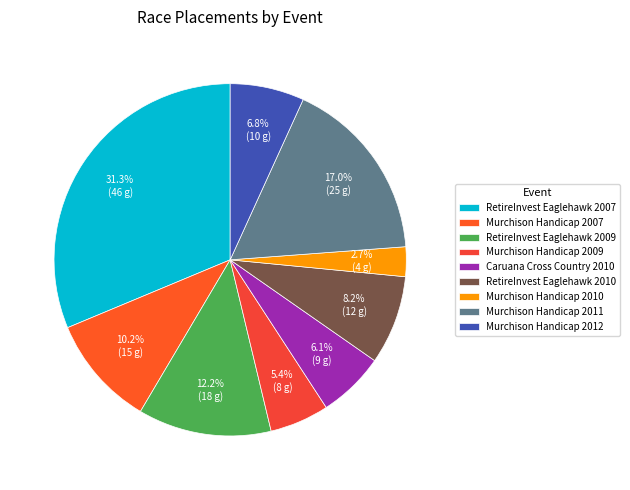

What percentage do Murchison Handicap 2009 and RetireInvest Eaglehawk 2007 together represent?

36.7%